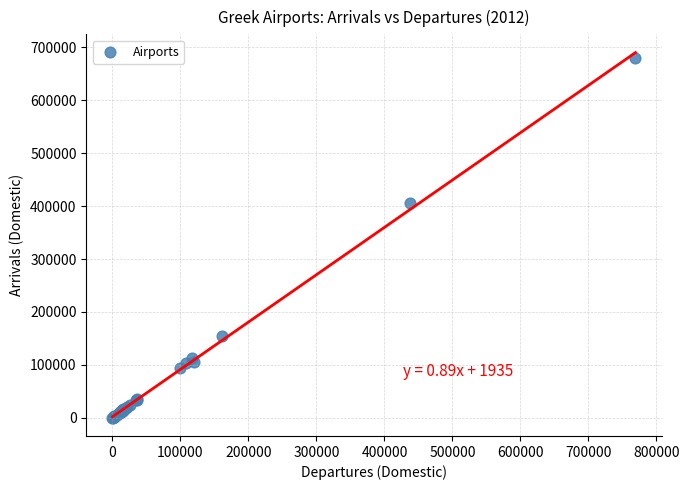

What Y value in the scatter plot is closest to 339998?

405104